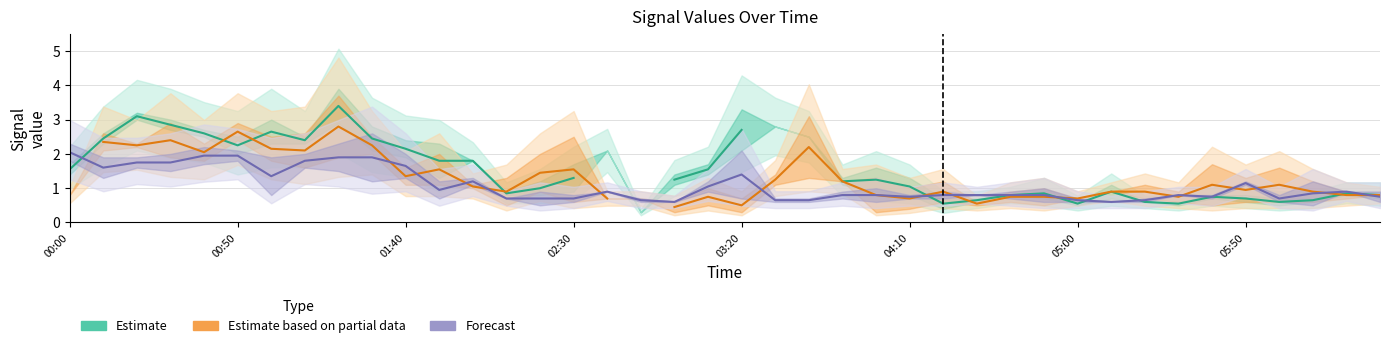

What is the average value of the Forecast series?

1.1